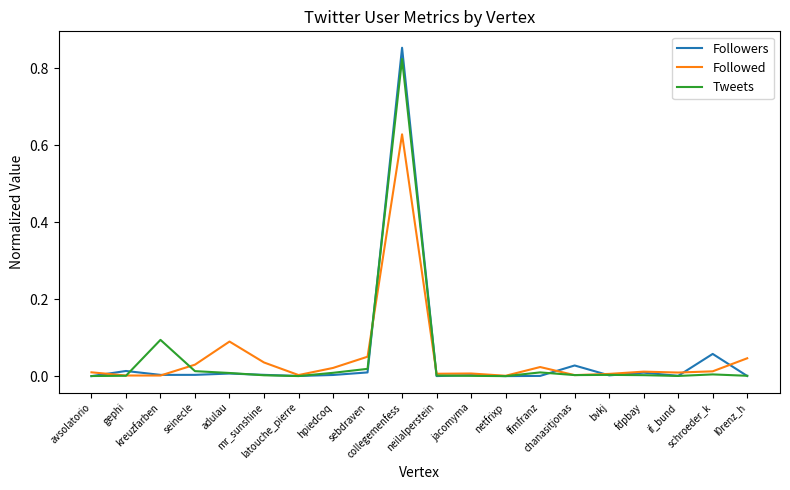

In Followed, how many points are higher than both neighbors (excluding endpoints)?

5